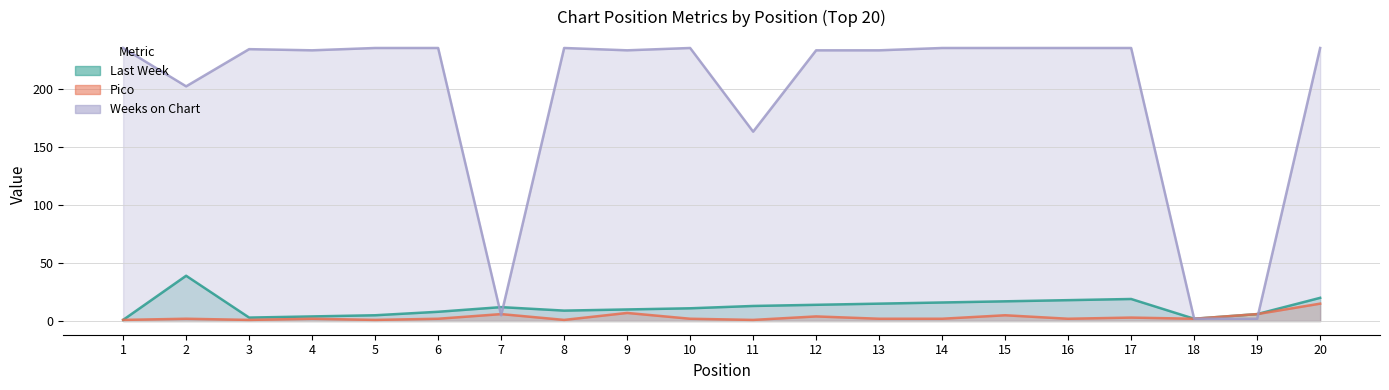

True or false: Weeks on Chart has a value of 71 at 6.

False